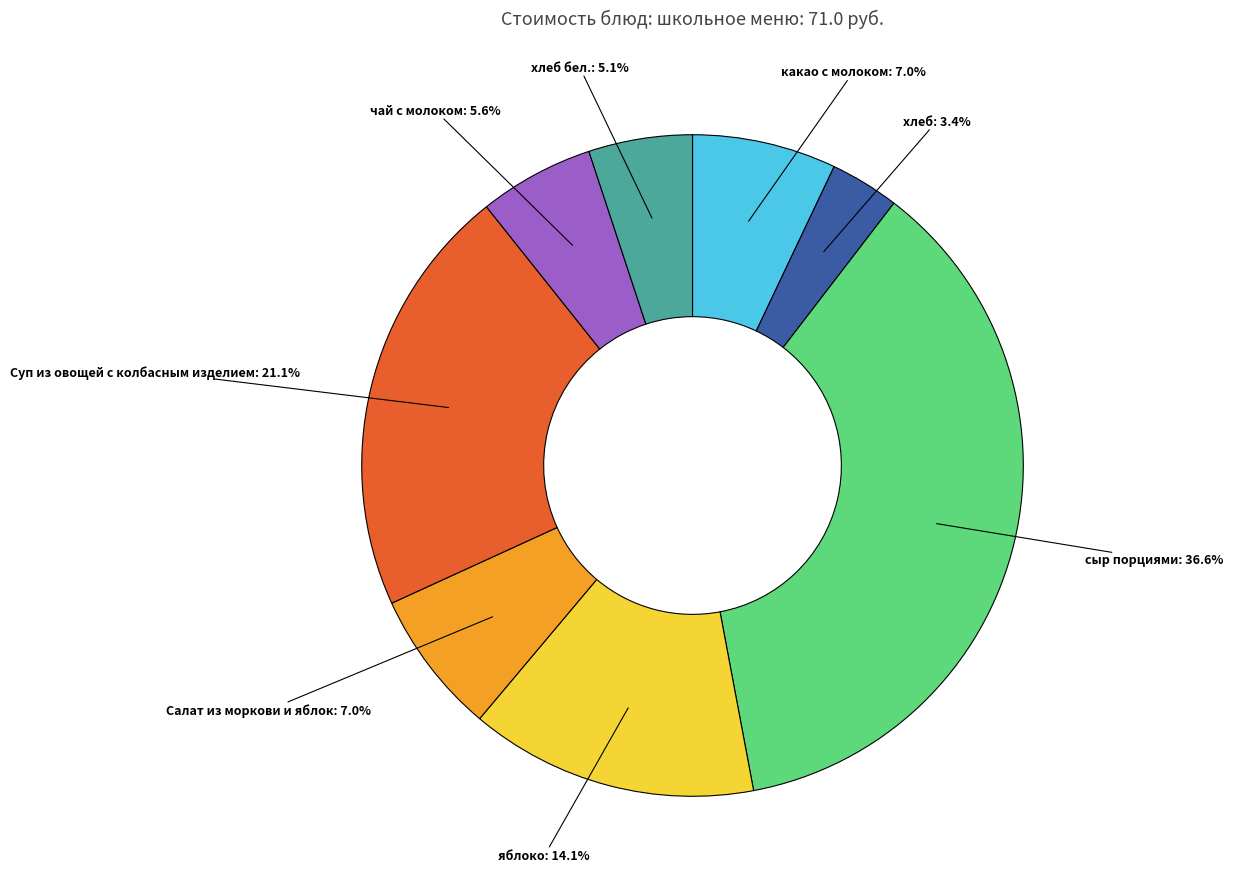

What percentage is the какао с молоком slice, to the nearest percent?

7%